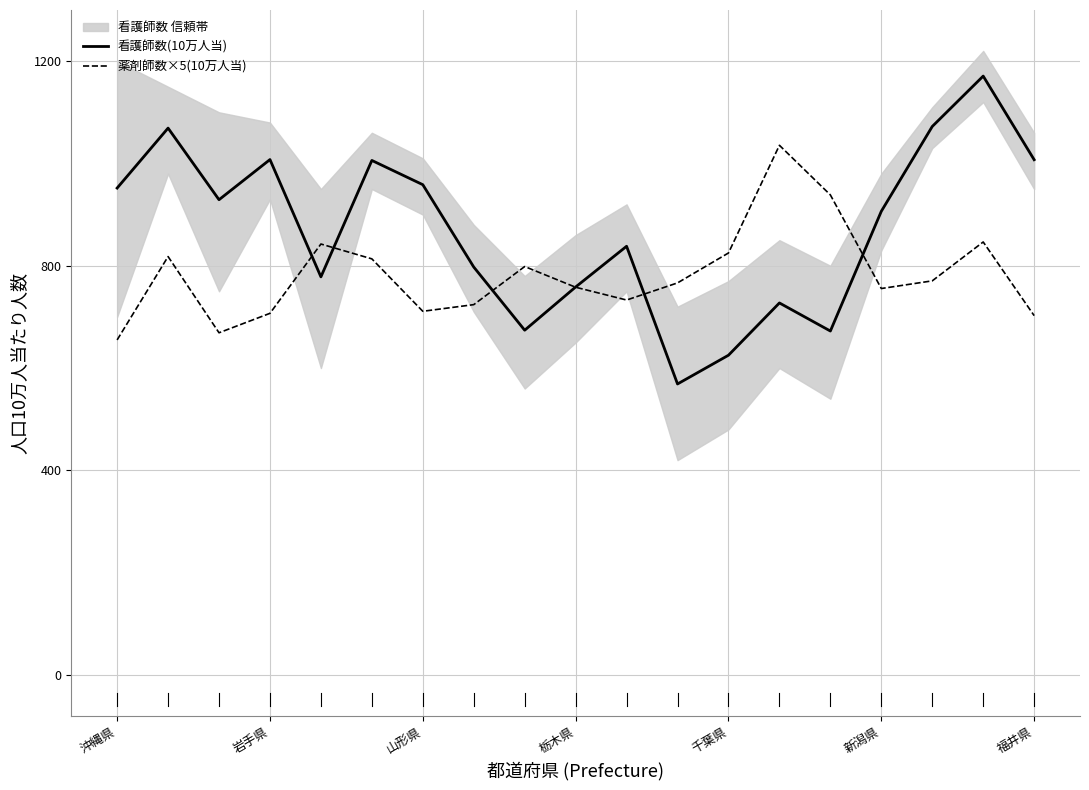

Is the value of 薬剤師数×5(10万人当) at 千葉県 greater than the value of 看護師数(10万人当) at 福井県?

No